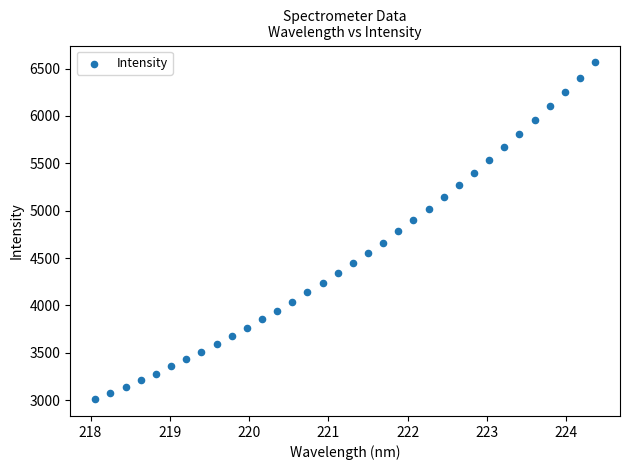

What is the range of X values (max minus min)?

6.3